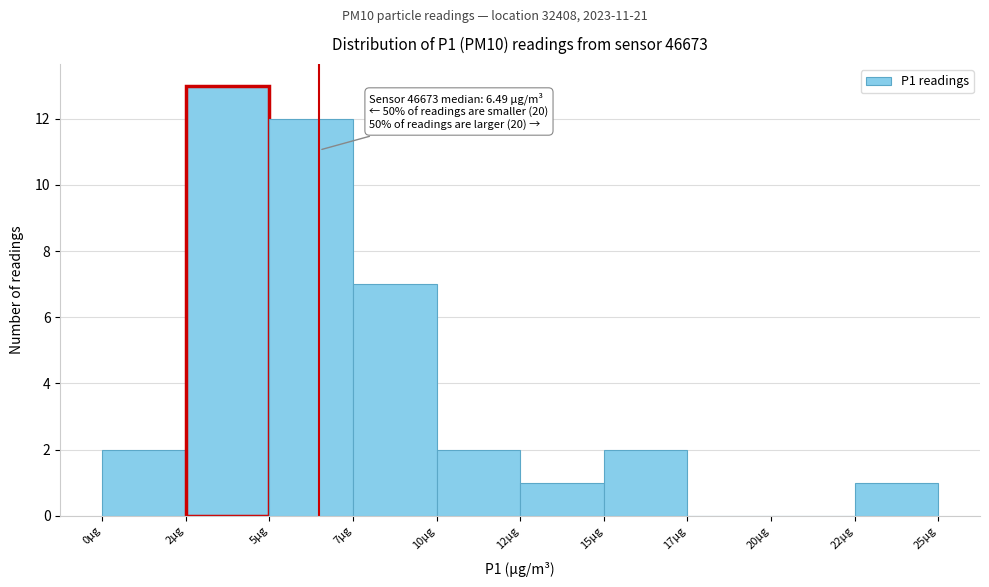

Reading left to right, what are all the values shown in this chart?

0µg=2	2µg=13	5µg=12	7µg=7	10µg=2	12µg=1	15µg=2	17µg=0	20µg=0	22µg=1